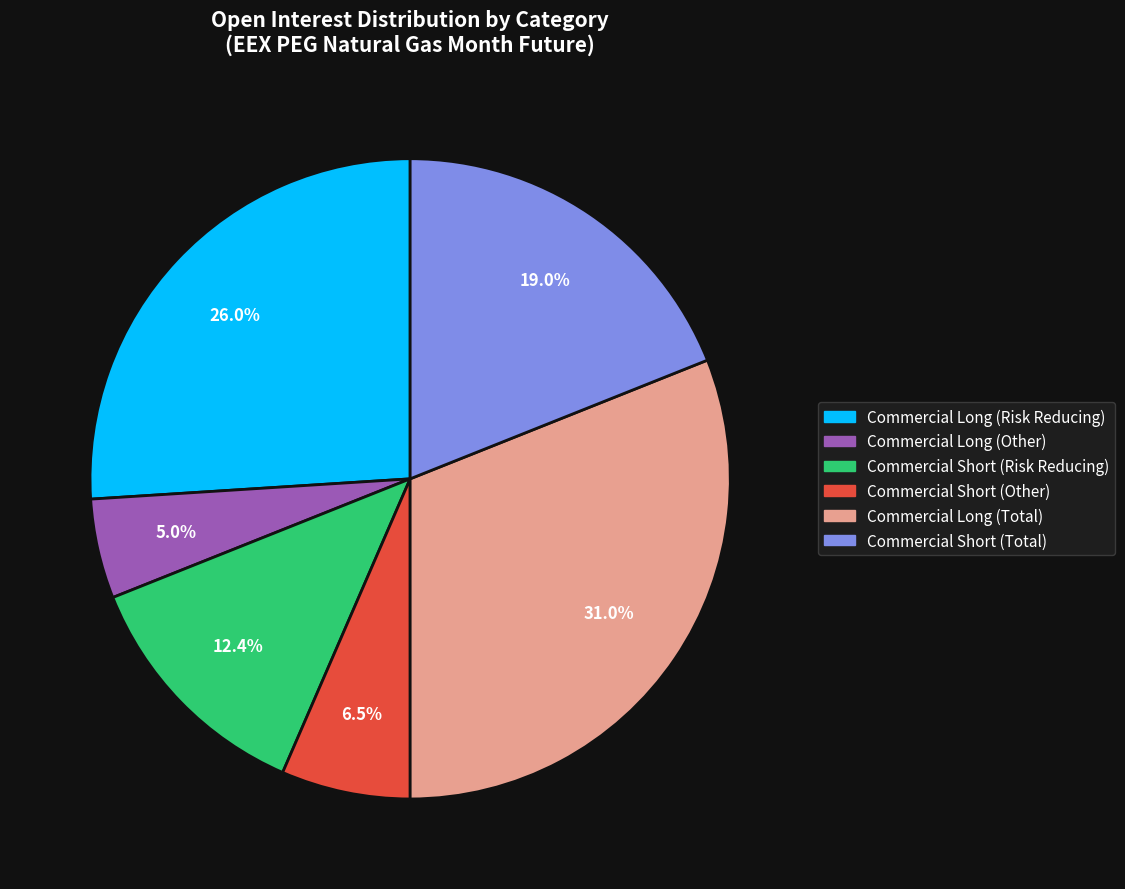

What percentage is NOT represented by Commercial Long (Risk Reducing)?

74.0%